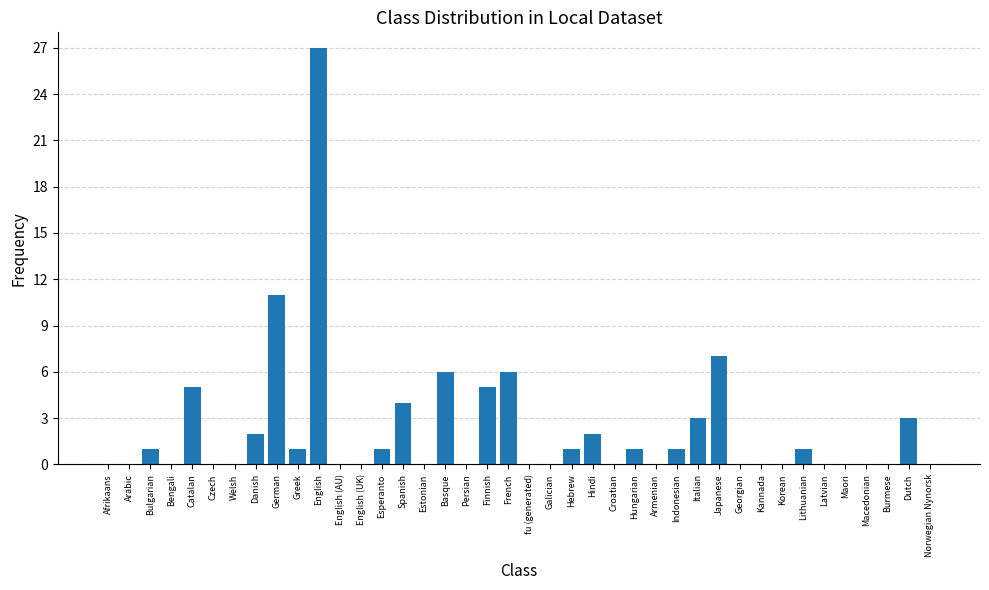

Are the bars horizontal?

No